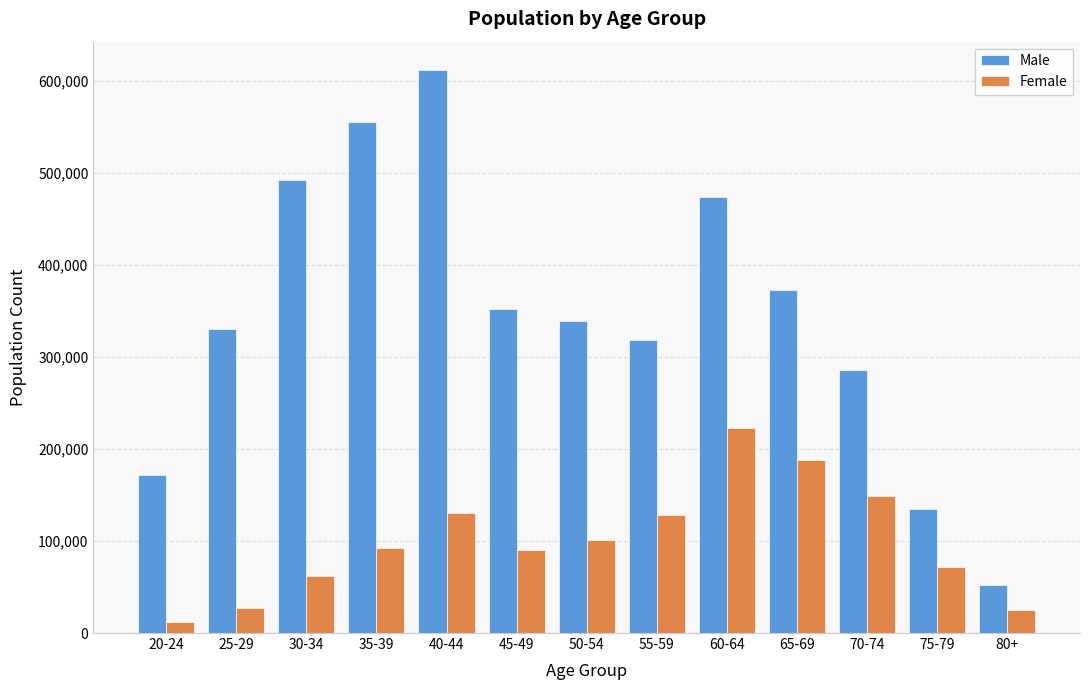

The value of Female at 75-79 is 71723. True or false?

True